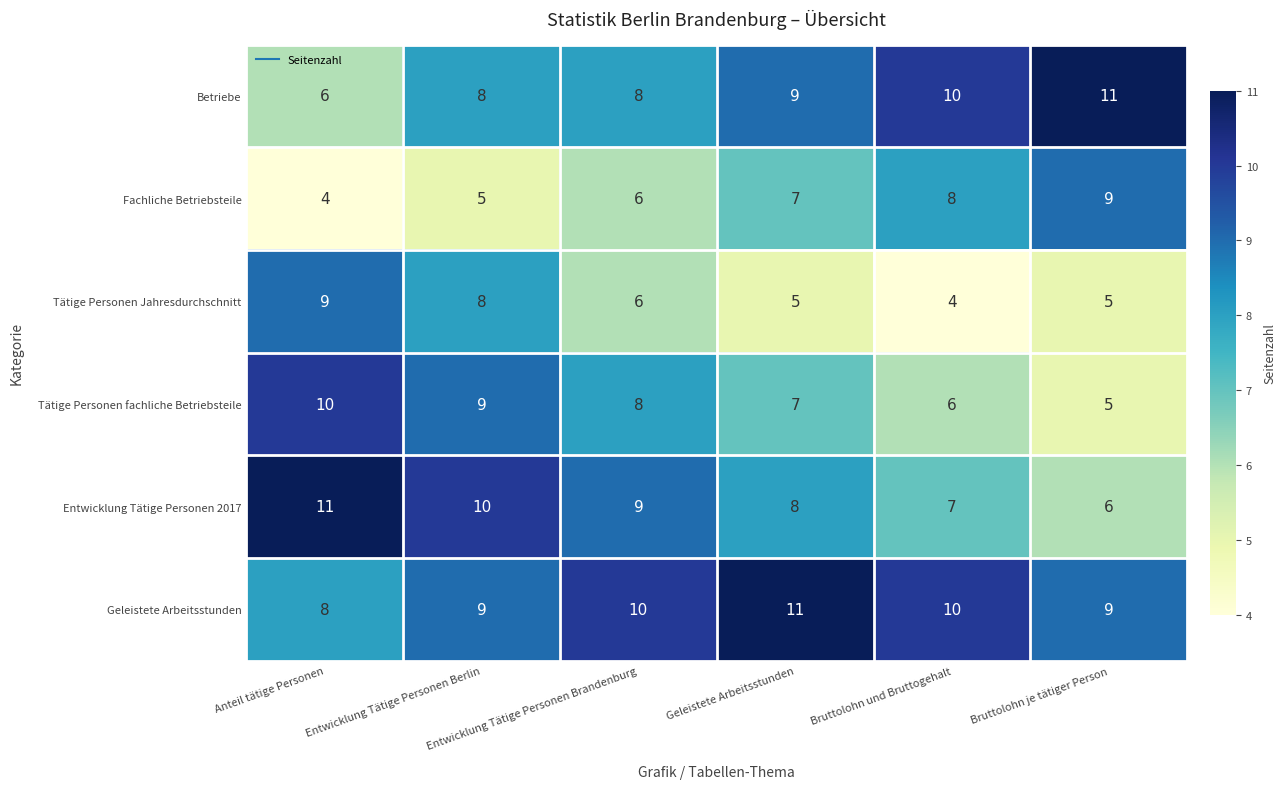

Count the number of data series in this chart.

6